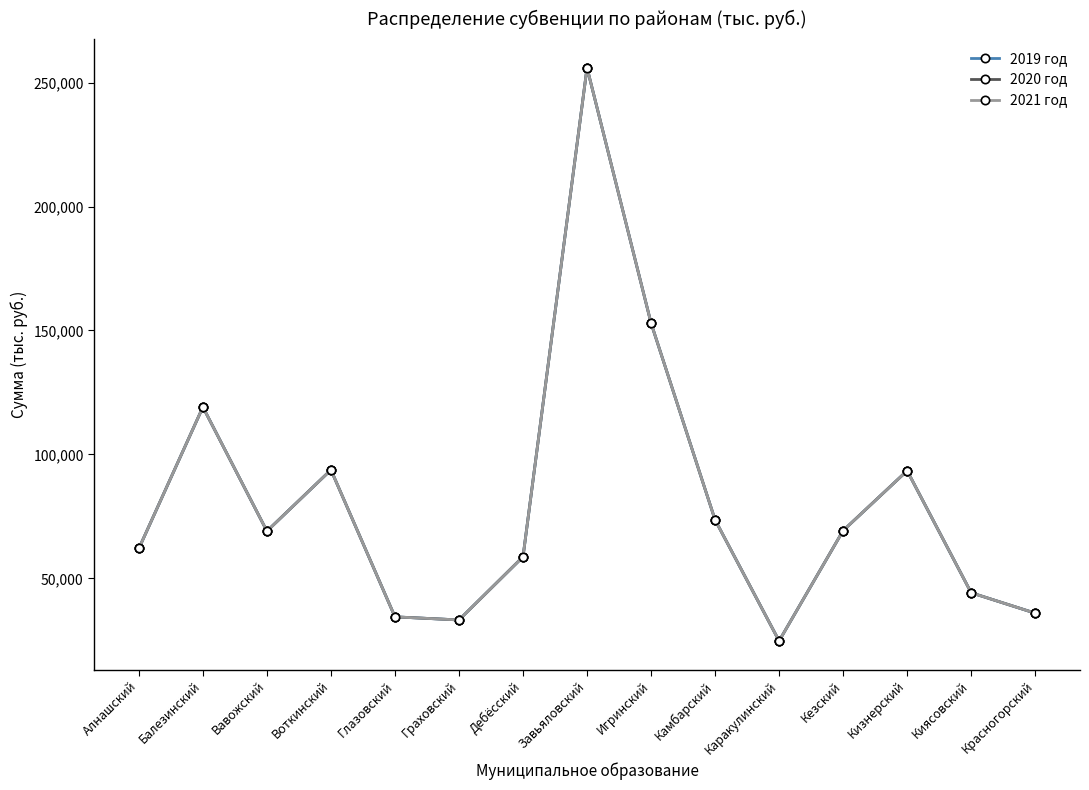

Does the chart have visible grid lines?

No